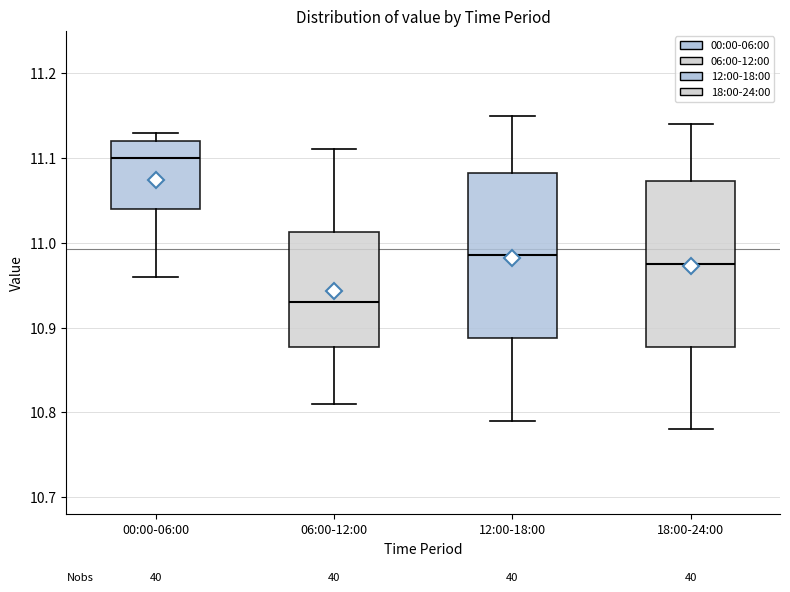

Reading left to right, read every box against the y-axis: the position of its median line, the range the box covers, and the ends of its whiskers. The values are not printed on the chart, so give them approximately, as read against the axis.

00:00-06:00: median 11.10, box 11.04 to 11.12, whiskers 10.96 to 11.13
06:00-12:00: median 10.93, box 10.88 to 11.01, whiskers 10.81 to 11.11
12:00-18:00: median 10.99, box 10.89 to 11.08, whiskers 10.79 to 11.15
18:00-24:00: median 10.98, box 10.88 to 11.07, whiskers 10.78 to 11.14